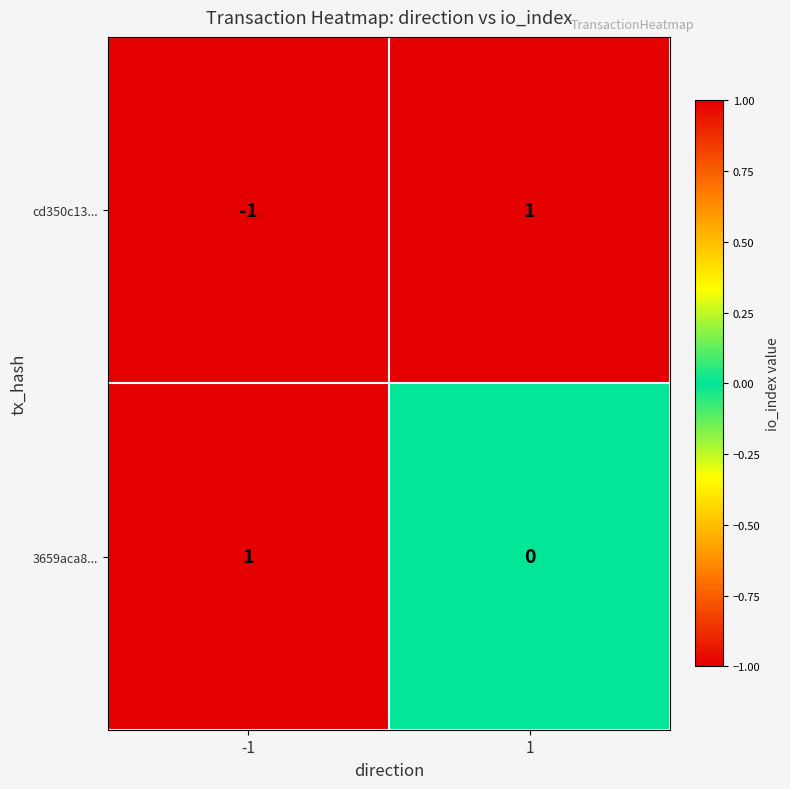

True or false: cd350c13... has a value of 0 at 1.

False